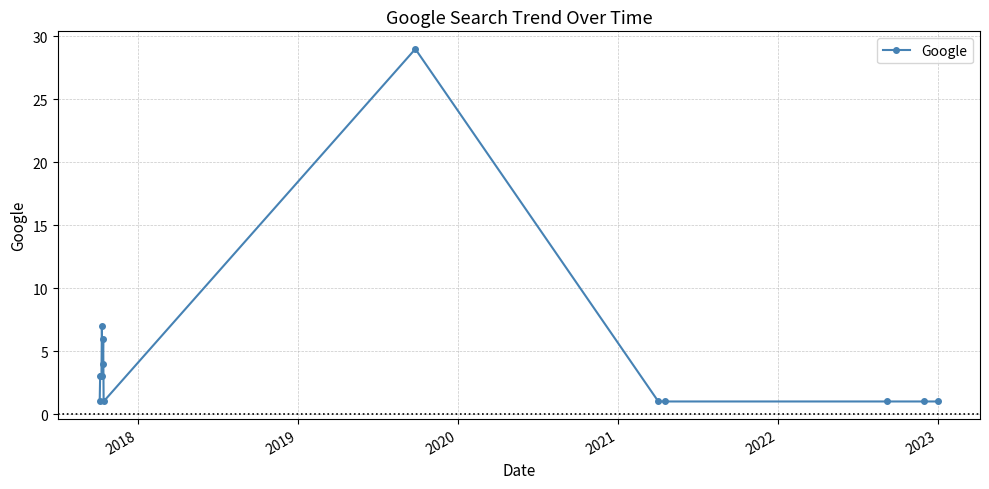

What is the value of the 15th point from the left?

1